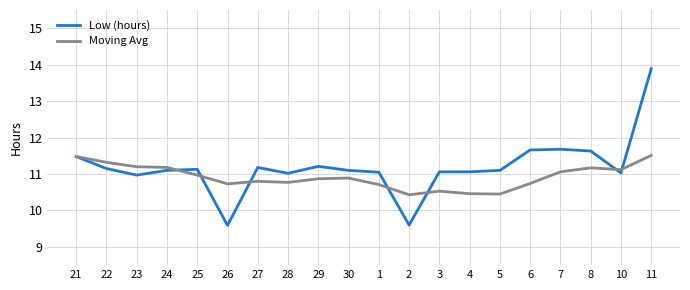

What is the difference between the highest and lowest values at 24?

0.1